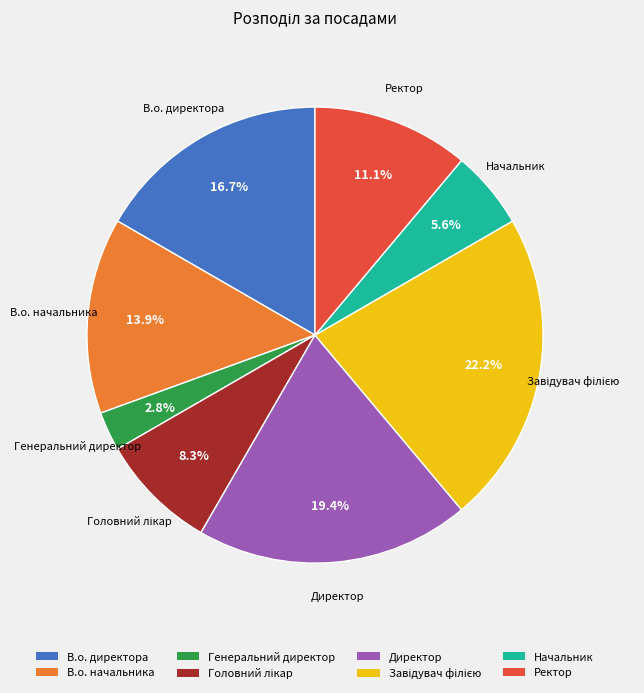

How many slices are in this pie chart?

8